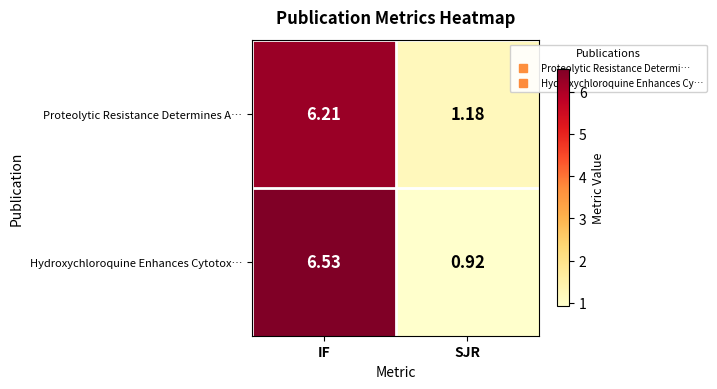

At which label does Hydroxychloroquine Enhances Cytotox… first exceed 6?

IF